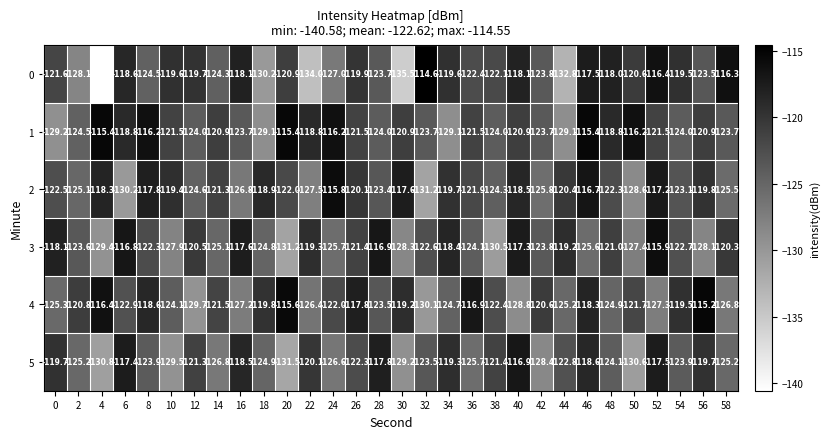

At which label does 2 first exceed -121?

4